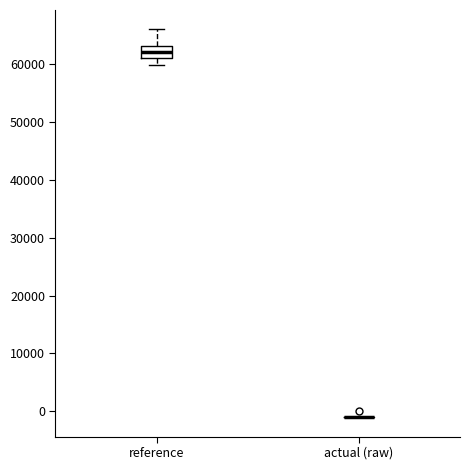

Which box is the tallest, from its lower edge to its upper edge?

reference